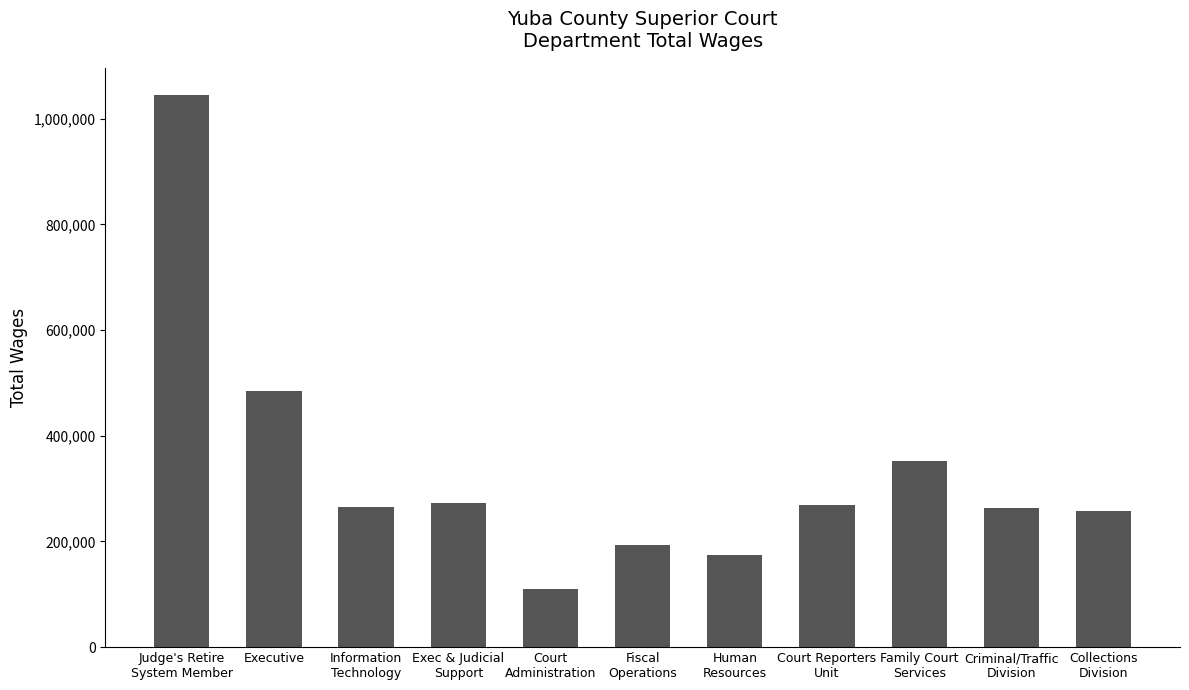

How many data points does each series have?

11